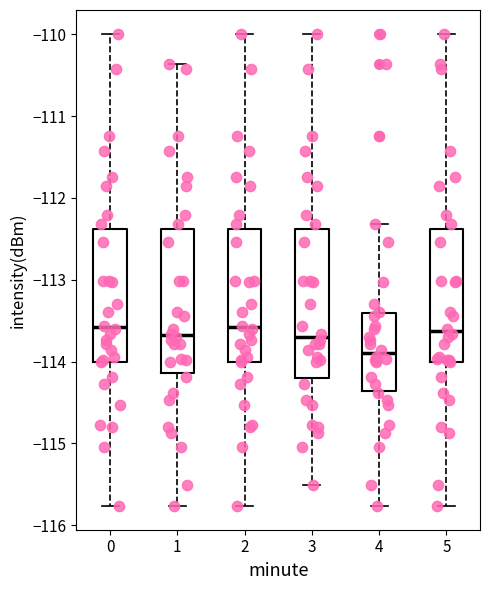

Which box's median line is the lowest?

4